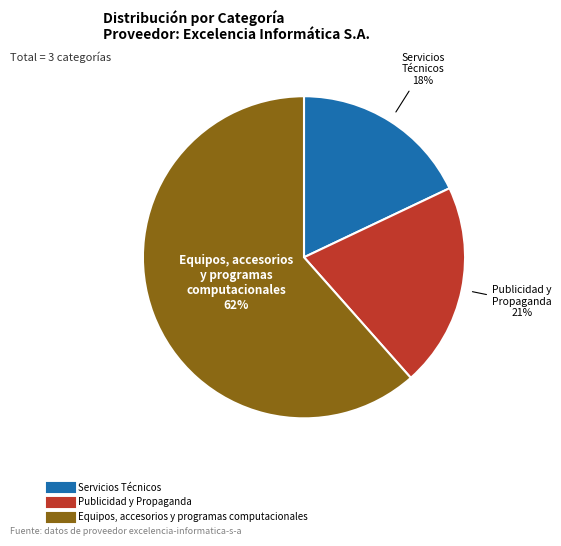

Combined, do Servicios Técnicos and Equipos, accesorios y programas computacionales account for over 50%?

Yes